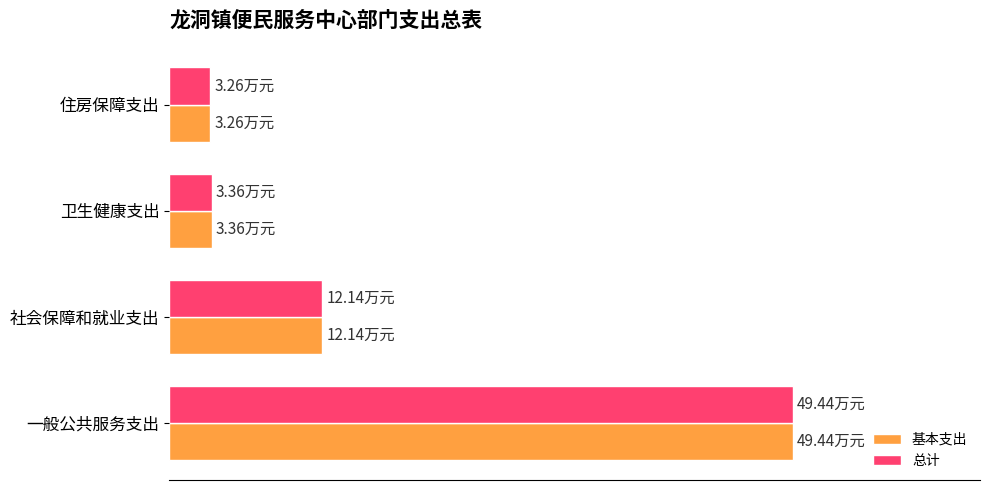

Where is 总计 nearest to the value 26?

社会保障和就业支出